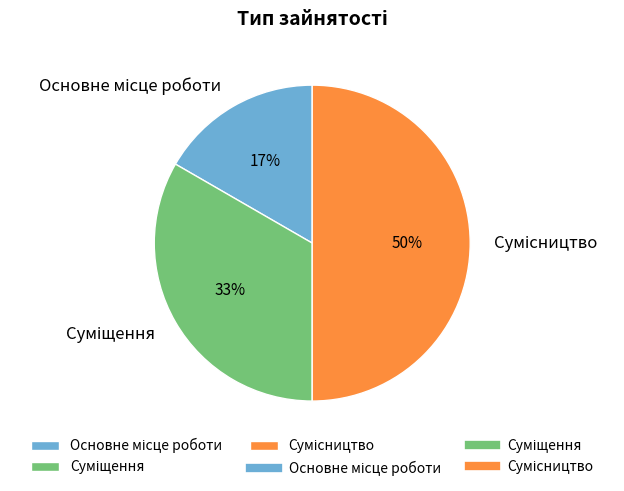

To the nearest percent, what is the average slice percentage?

33%